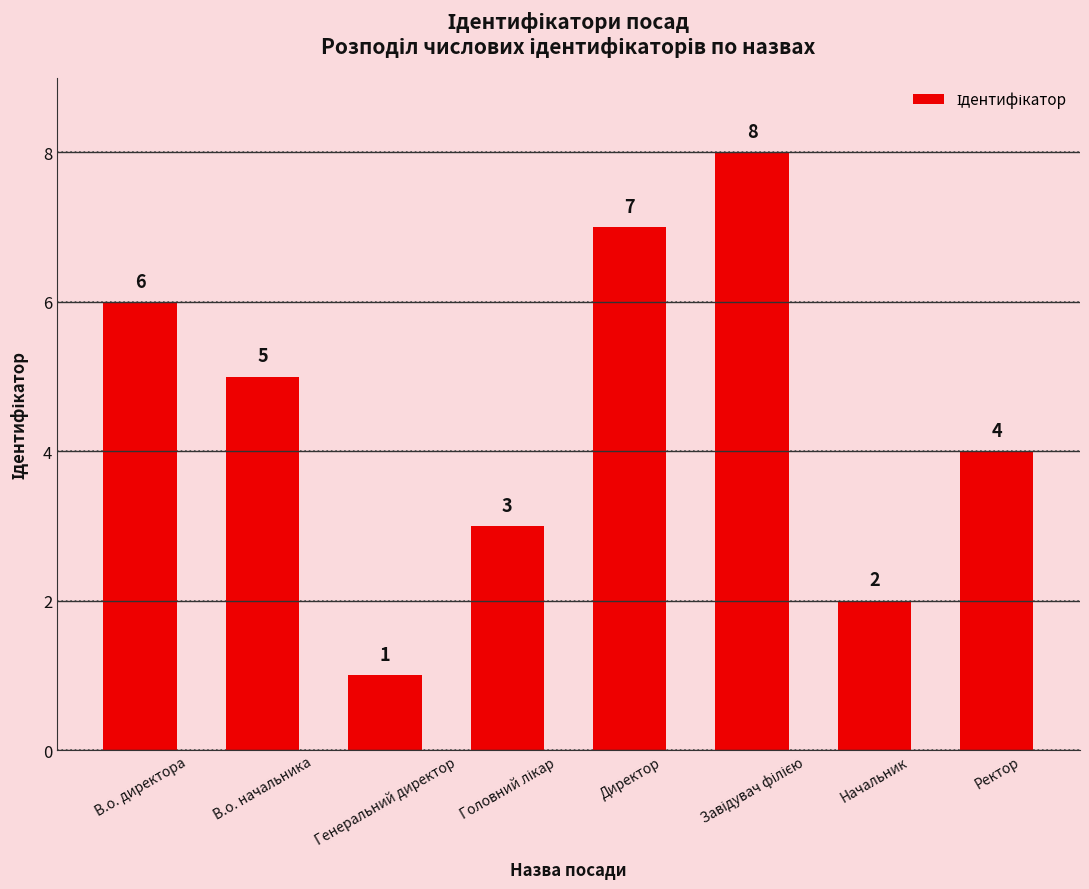

What value does the data have at Ректор?

4